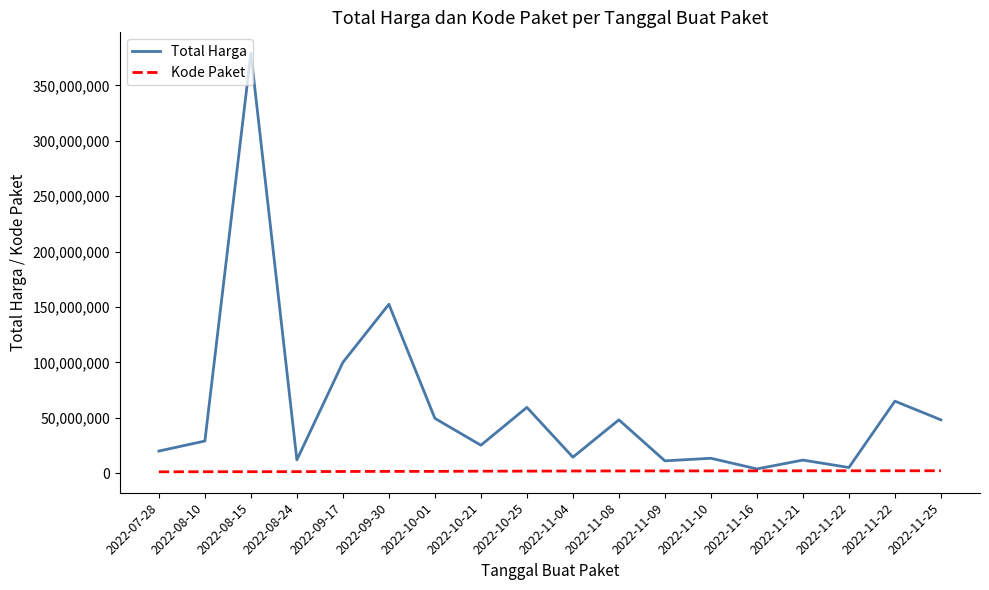

Which series has the widest spread of values?

Total Harga